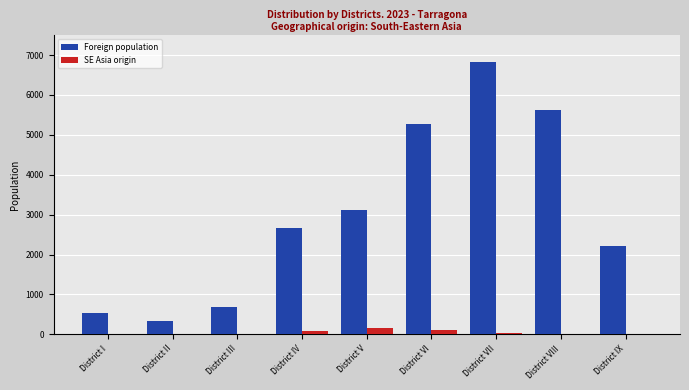

Which series has the largest total across all categories?

Foreign population